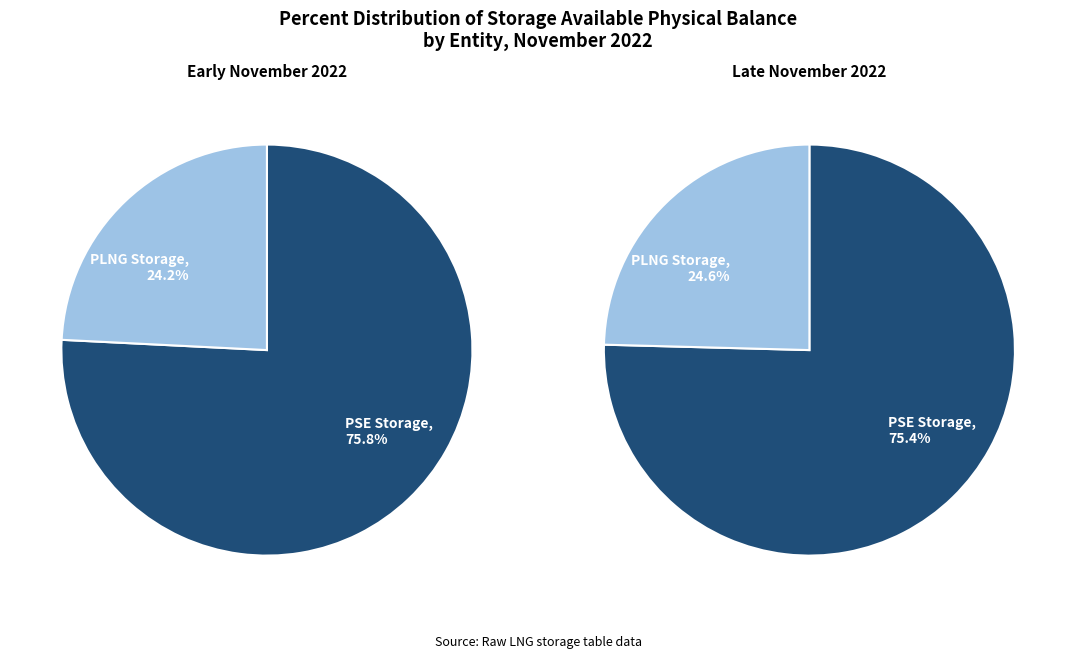

Do 9 and 24 together represent more than half of the pie?

No